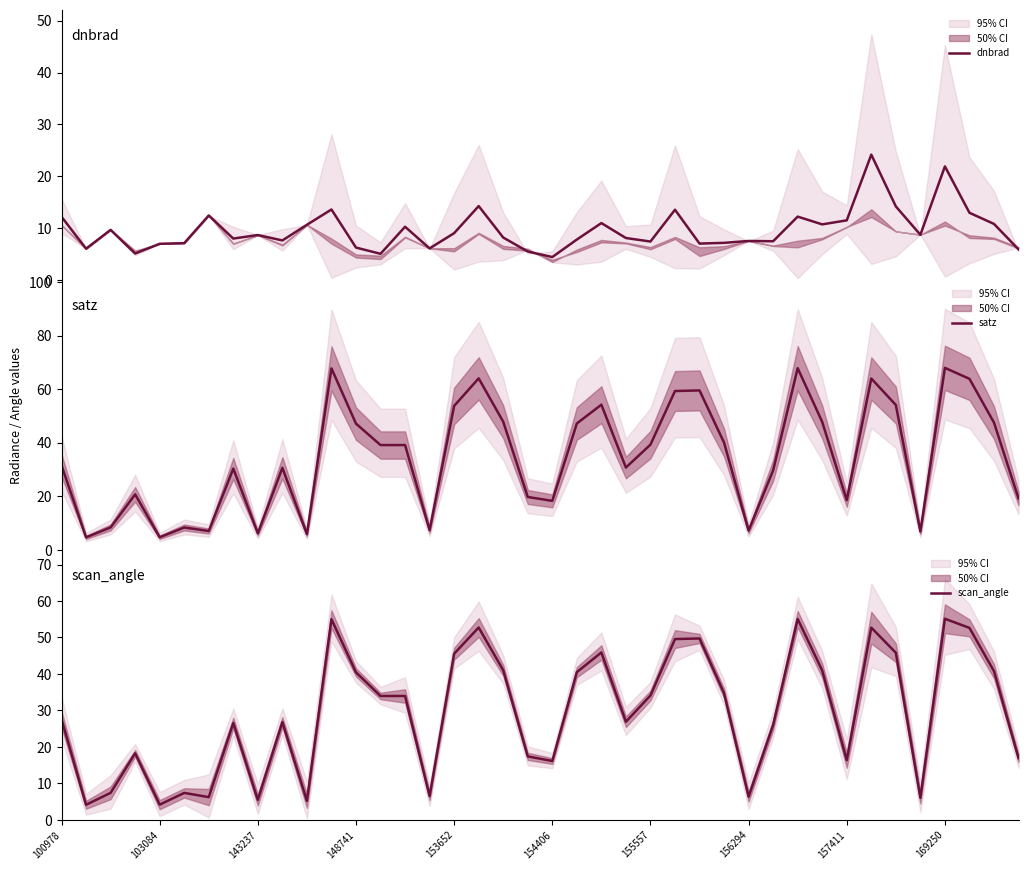

Reading right to left, extract all data points from this chart.

dnbrad: 5.9	10.8	13.0	21.9	8.7	14.2	24.2	11.5	10.7	12.2	7.5	7.5	7.1	7.0	13.5	7.4	8.1	11.0	7.8	4.4	5.5	8.2	14.2	9.0	6.1	10.3	5.0	6.2	13.6	10.6	7.6	8.7	8.0	12.4	7.1	7.0	5.1	9.7	6.0	12.2
satz: 19.2	47.5	63.9	68.0	6.8	54.1	64.0	18.6	47.8	67.9	29.7	7.2	40.0	59.5	59.3	39.3	30.7	54.2	47.2	18.3	19.7	47.8	64.0	53.8	7.4	39.1	39.1	47.1	67.8	5.9	30.6	6.2	30.3	7.1	8.4	4.7	20.7	8.4	4.7	31.5
scan_angle: 16.9	40.8	52.6	55.1	6.1	45.8	52.7	16.4	40.9	55.1	26.0	6.4	34.7	49.7	49.6	34.1	26.9	45.9	40.5	16.1	17.4	41.0	52.7	45.5	6.5	34.0	34.0	40.4	55.0	5.2	26.8	5.5	26.6	6.2	7.4	4.2	18.2	7.4	4.1	27.6